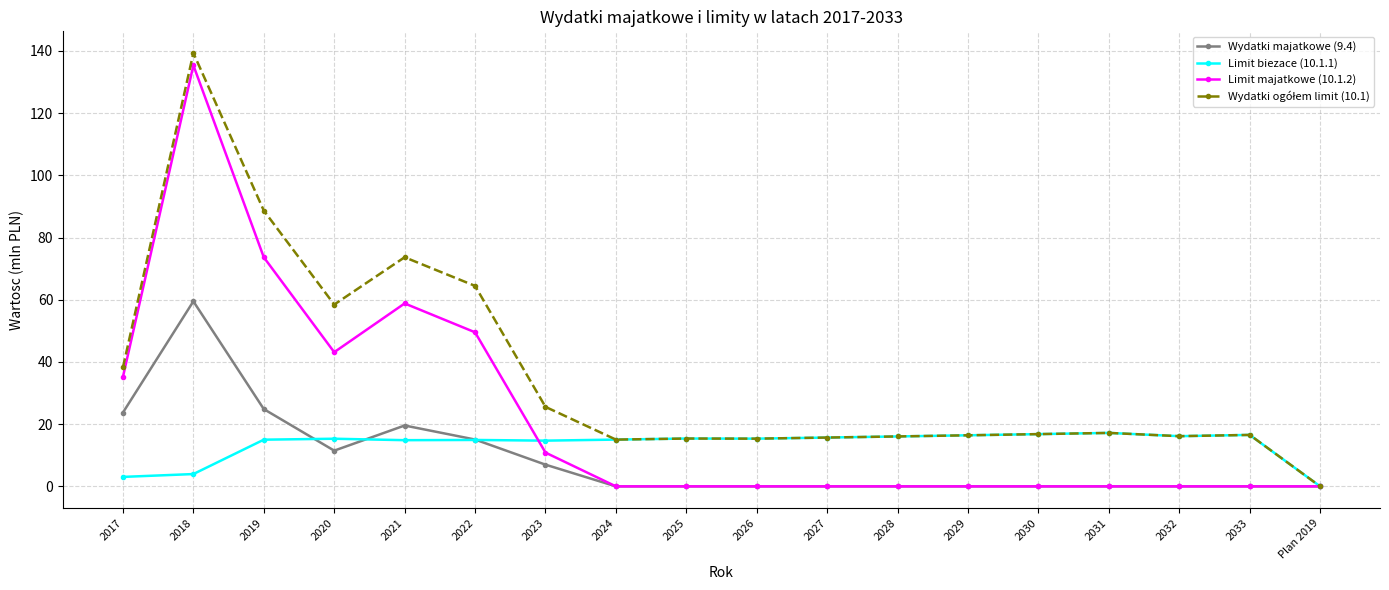

True or false: Limit majatkowe (10.1.2) has a value of 0.0 at 2028.

True